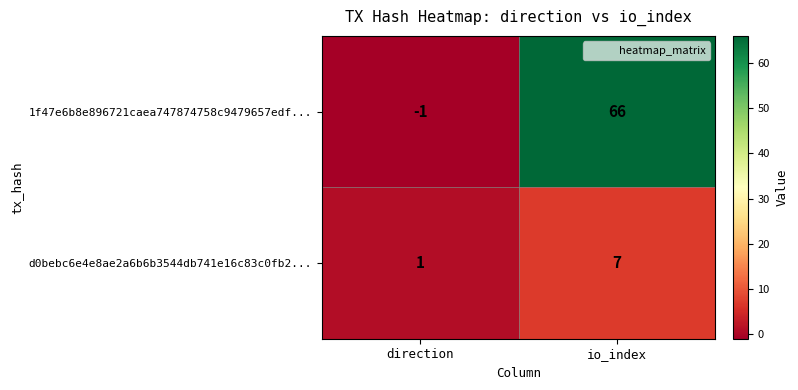

Reading left to right, extract all data points from this chart.

1f47e6b8e896721caea747874758c9479657edf...: direction=-1	io_index=66
d0bebc6e4e8ae2a6b6b3544db741e16c83c0fb2...: direction=1	io_index=7